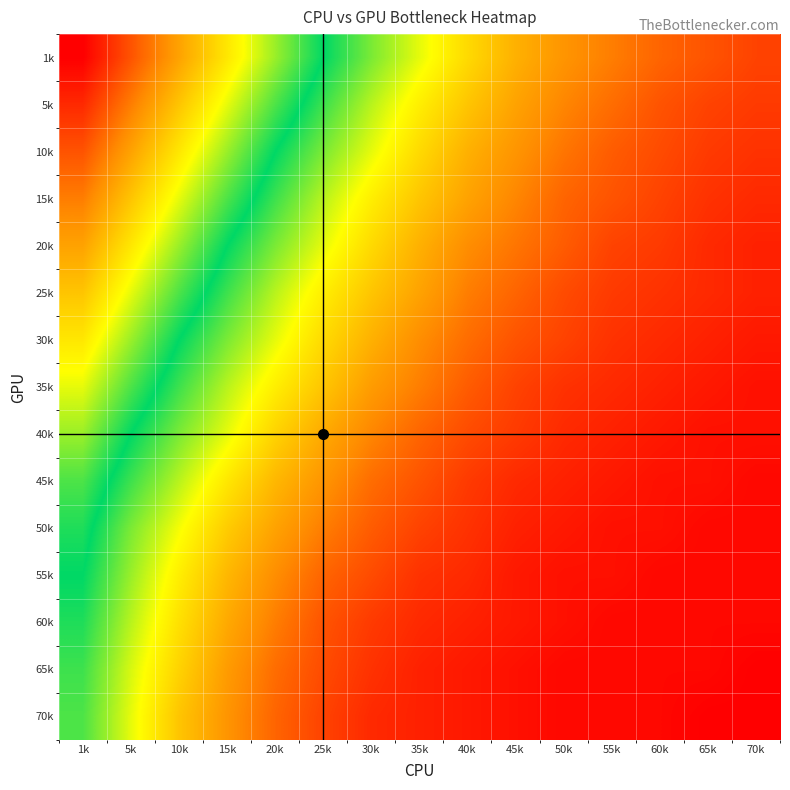

What is the maximum value shown in the chart?

1.0